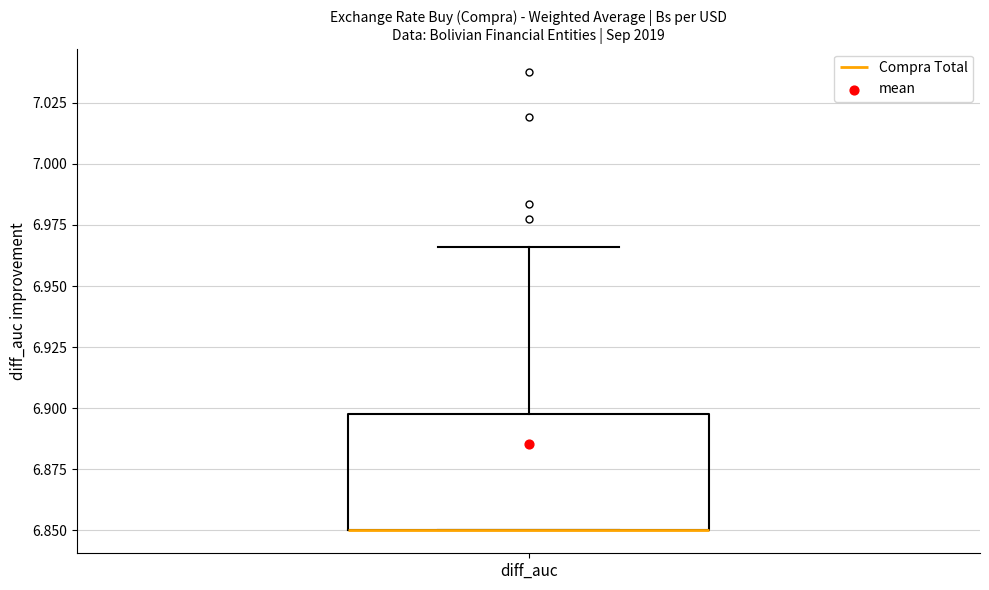

Transcribe this box plot: give where the median line is, the range the box spans, and where the two whiskers end, as read against the y-axis. The values are not printed on the chart, so give them approximately, as read against the axis.

median 6.850 (drawn on the box's lower edge), box 6.850 to 6.895, whiskers 6.850 to 6.965